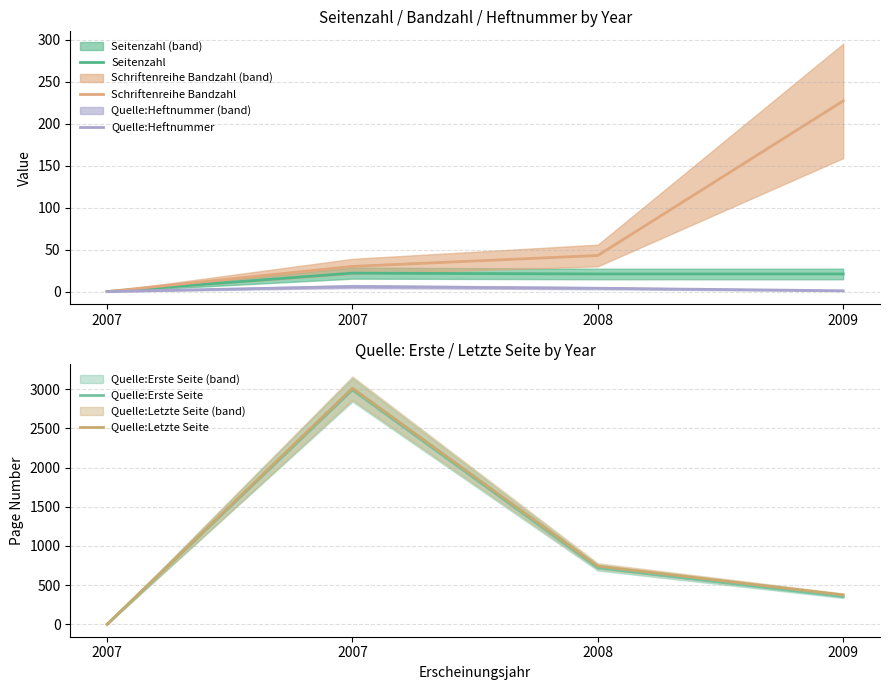

What is the difference between the Quelle:Erste Seite values at 2007 and 2009?

2637